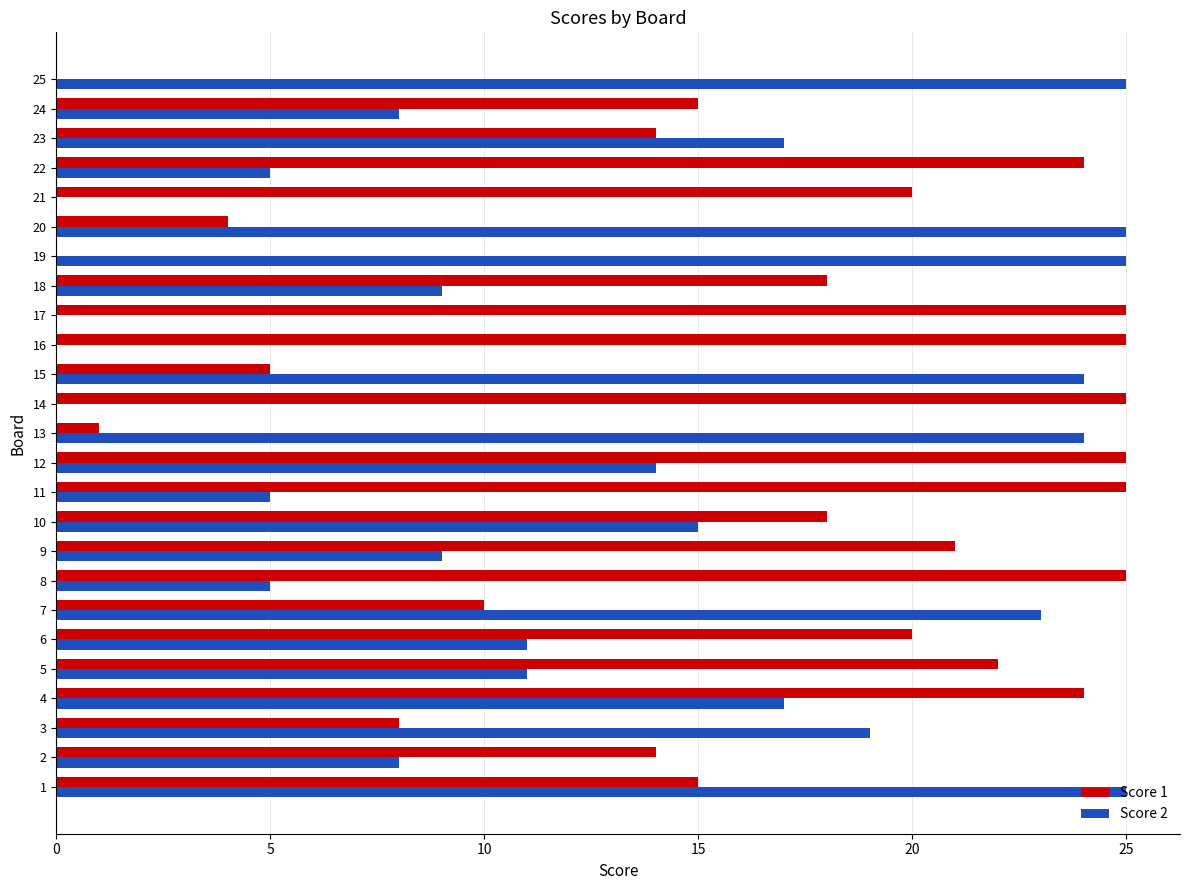

Count the number of categories in the chart.

25